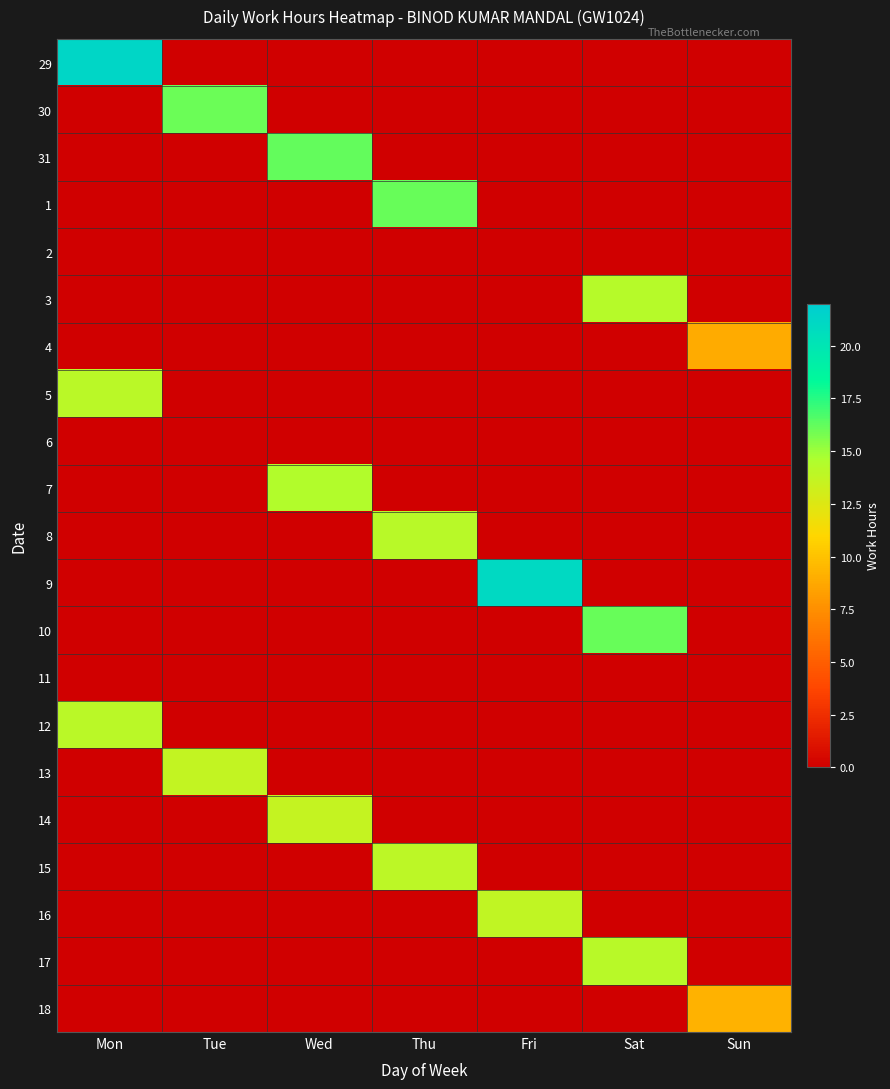

Reading left to right, what are all the values shown in this chart?

29: Mon=21.2	Tue=0.0	Wed=0.0	Thu=0.0	Fri=0.0	Sat=0.0	Sun=0.0
30: Mon=0.0	Tue=16.0	Wed=0.0	Thu=0.0	Fri=0.0	Sat=0.0	Sun=0.0
31: Mon=0.0	Tue=0.0	Wed=16.2	Thu=0.0	Fri=0.0	Sat=0.0	Sun=0.0
1: Mon=0.0	Tue=0.0	Wed=0.0	Thu=16.1	Fri=0.0	Sat=0.0	Sun=0.0
2: Mon=0.0	Tue=0.0	Wed=0.0	Thu=0.0	Fri=0.0	Sat=0.0	Sun=0.0
3: Mon=0.0	Tue=0.0	Wed=0.0	Thu=0.0	Fri=0.0	Sat=14.2	Sun=0.0
4: Mon=0.0	Tue=0.0	Wed=0.0	Thu=0.0	Fri=0.0	Sat=0.0	Sun=8.9
5: Mon=14.0	Tue=0.0	Wed=0.0	Thu=0.0	Fri=0.0	Sat=0.0	Sun=0.0
6: Mon=0.0	Tue=0.0	Wed=0.0	Thu=0.0	Fri=0.0	Sat=0.0	Sun=0.0
7: Mon=0.0	Tue=0.0	Wed=14.4	Thu=0.0	Fri=0.0	Sat=0.0	Sun=0.0
8: Mon=0.0	Tue=0.0	Wed=0.0	Thu=14.2	Fri=0.0	Sat=0.0	Sun=0.0
9: Mon=0.0	Tue=0.0	Wed=0.0	Thu=0.0	Fri=21.0	Sat=0.0	Sun=0.0
10: Mon=0.0	Tue=0.0	Wed=0.0	Thu=0.0	Fri=0.0	Sat=16.1	Sun=0.0
11: Mon=0.0	Tue=0.0	Wed=0.0	Thu=0.0	Fri=0.0	Sat=0.0	Sun=0.0
12: Mon=14.1	Tue=0.0	Wed=0.0	Thu=0.0	Fri=0.0	Sat=0.0	Sun=0.0
13: Mon=0.0	Tue=13.7	Wed=0.0	Thu=0.0	Fri=0.0	Sat=0.0	Sun=0.0
14: Mon=0.0	Tue=0.0	Wed=13.6	Thu=0.0	Fri=0.0	Sat=0.0	Sun=0.0
15: Mon=0.0	Tue=0.0	Wed=0.0	Thu=14.0	Fri=0.0	Sat=0.0	Sun=0.0
16: Mon=0.0	Tue=0.0	Wed=0.0	Thu=0.0	Fri=13.8	Sat=0.0	Sun=0.0
17: Mon=0.0	Tue=0.0	Wed=0.0	Thu=0.0	Fri=0.0	Sat=14.1	Sun=0.0
18: Mon=0.0	Tue=0.0	Wed=0.0	Thu=0.0	Fri=0.0	Sat=0.0	Sun=9.2